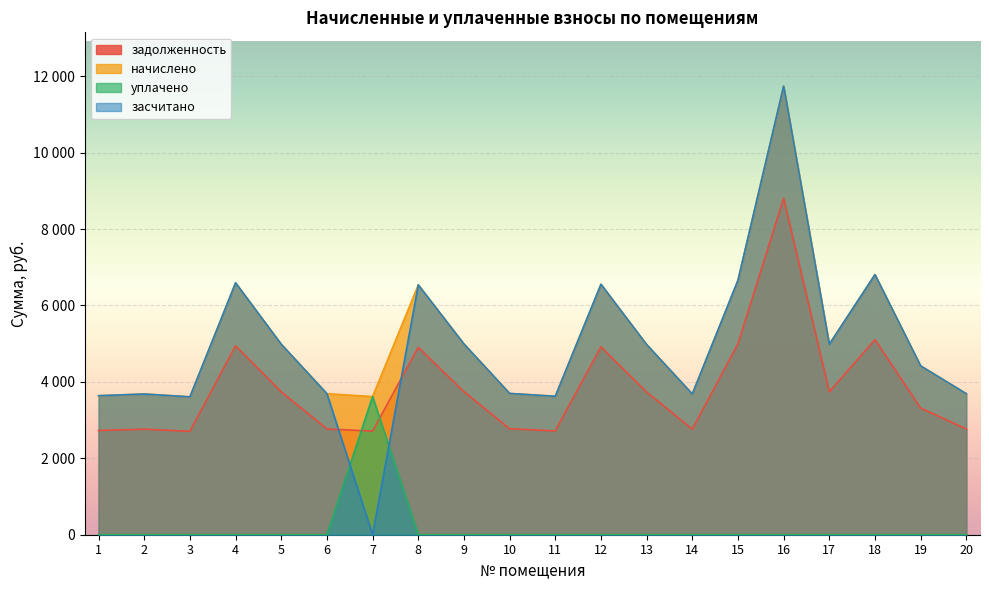

True or false: начислено and засчитано intersect in this chart.

False